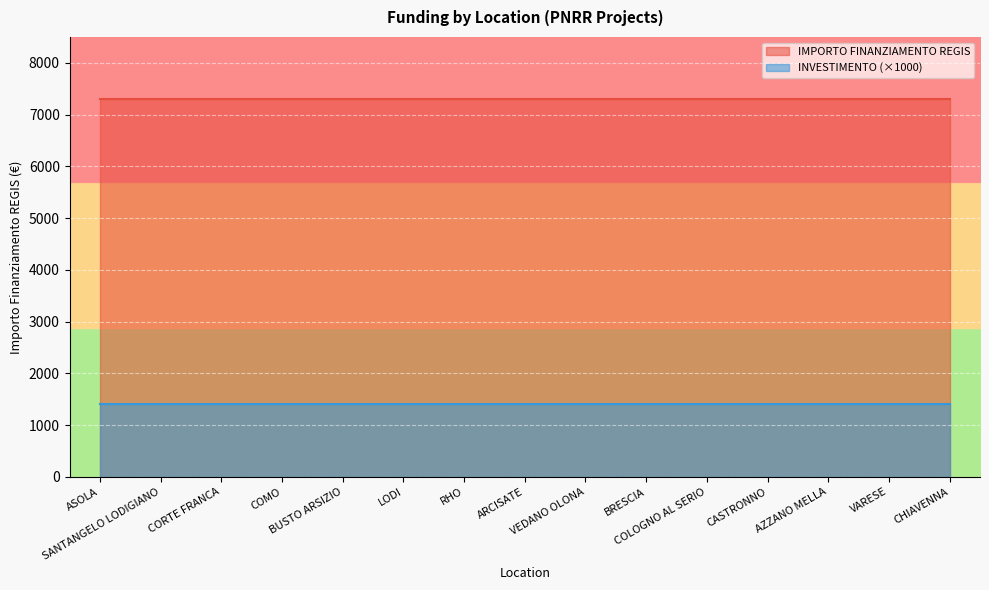

At which label does INVESTIMENTO reach its peak?

ASOLA